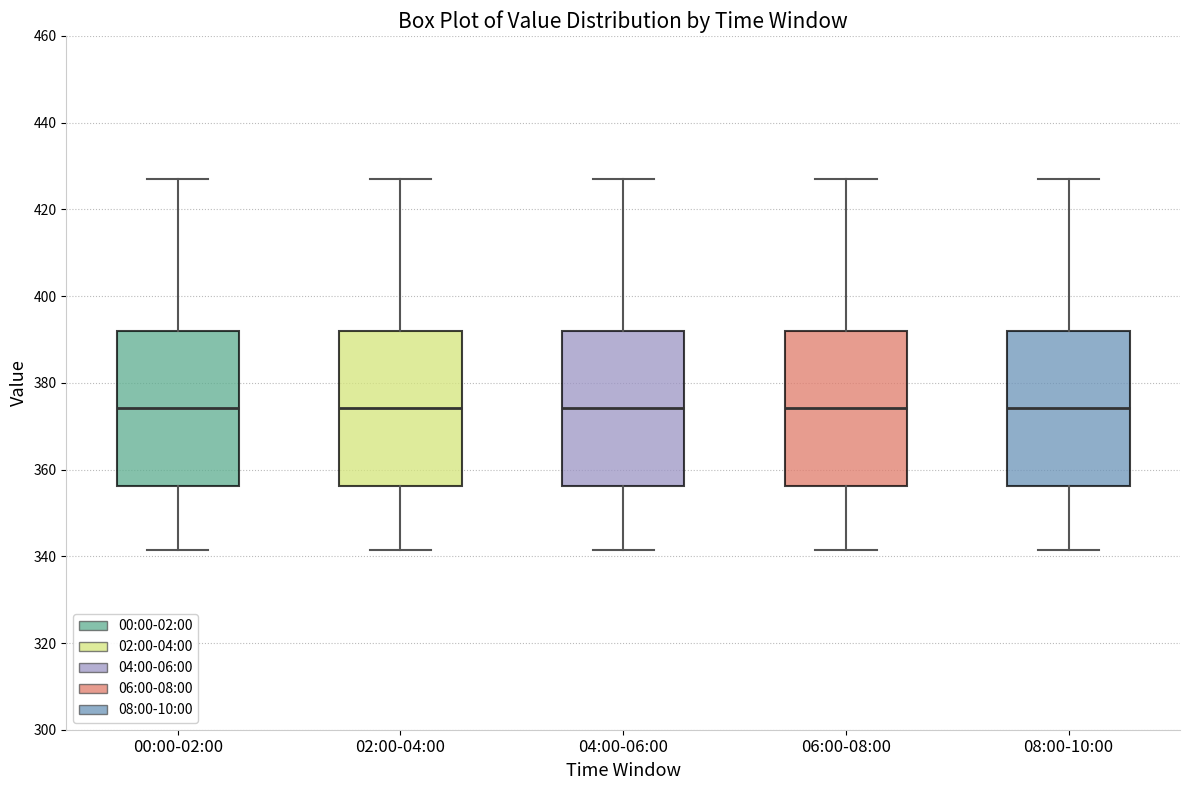

Reading left to right, read every box against the y-axis: the position of its median line, the range the box covers, and the ends of its whiskers. The values are not printed on the chart, so give them approximately, as read against the axis.

00:00-02:00: median 374, box 356 to 392, whiskers 342 to 426
02:00-04:00: median 374, box 356 to 392, whiskers 342 to 426
04:00-06:00: median 374, box 356 to 392, whiskers 342 to 426
06:00-08:00: median 374, box 356 to 392, whiskers 342 to 426
08:00-10:00: median 374, box 356 to 392, whiskers 342 to 426